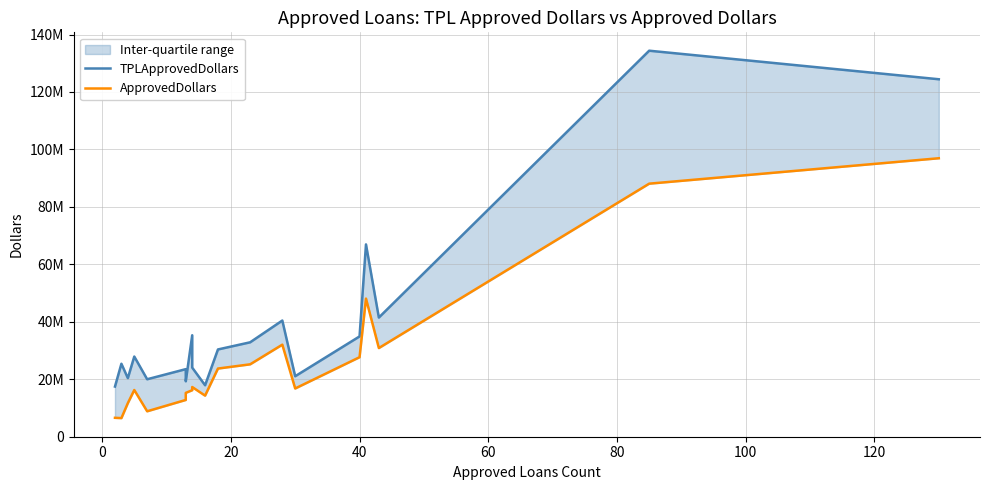

How many distinct data groups are displayed?

2